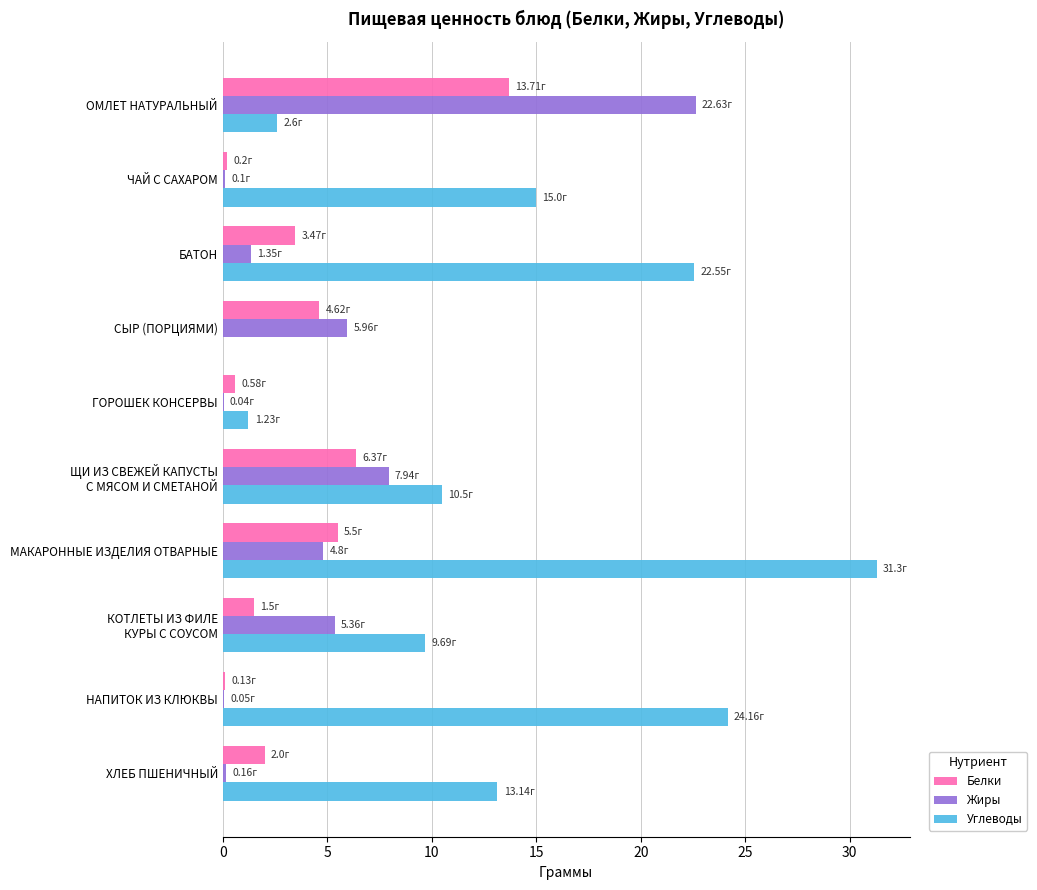

What is the average value of the Жиры series?

4.8